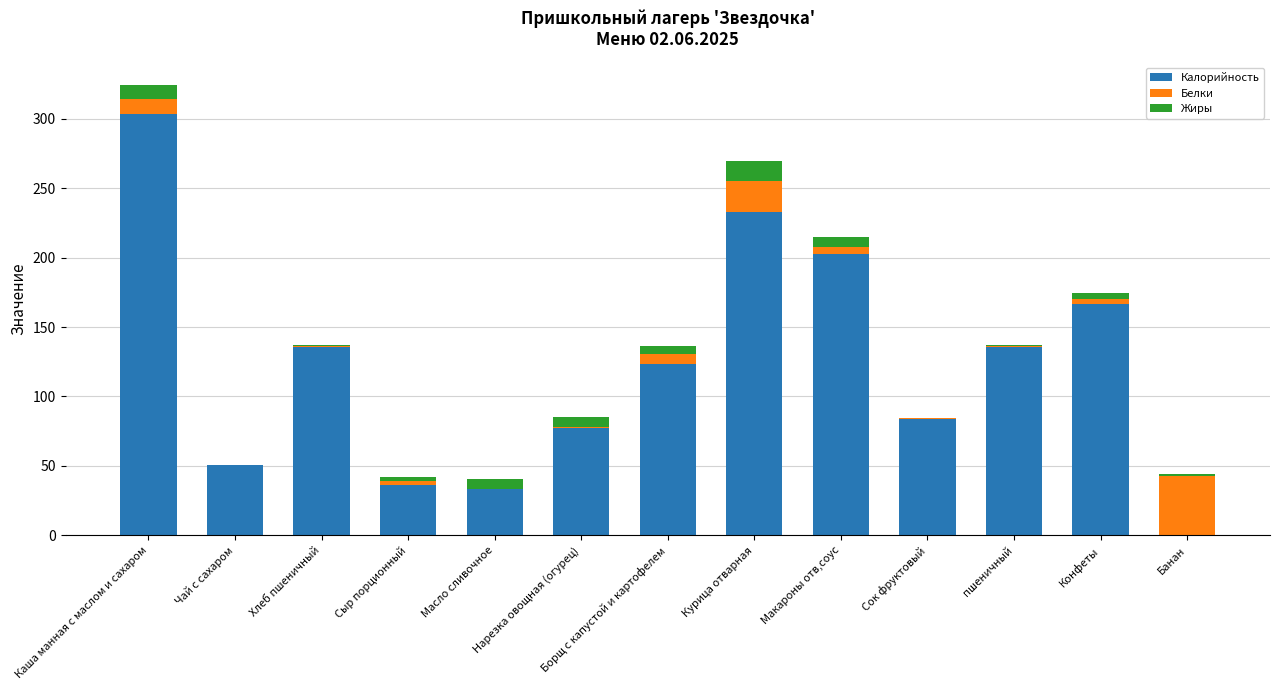

At which category is the sum across all series the highest?

Каша манная с маслом и сахаром